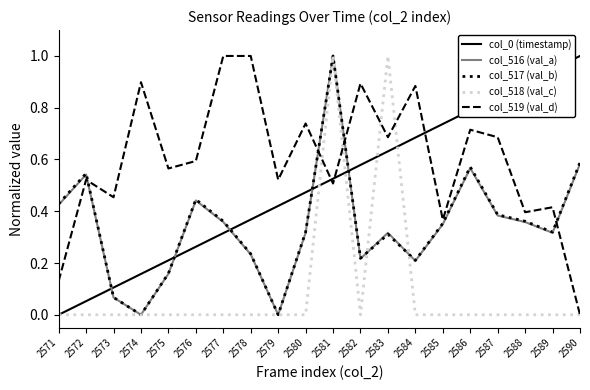

At which category is the sum across all series the highest?

2581